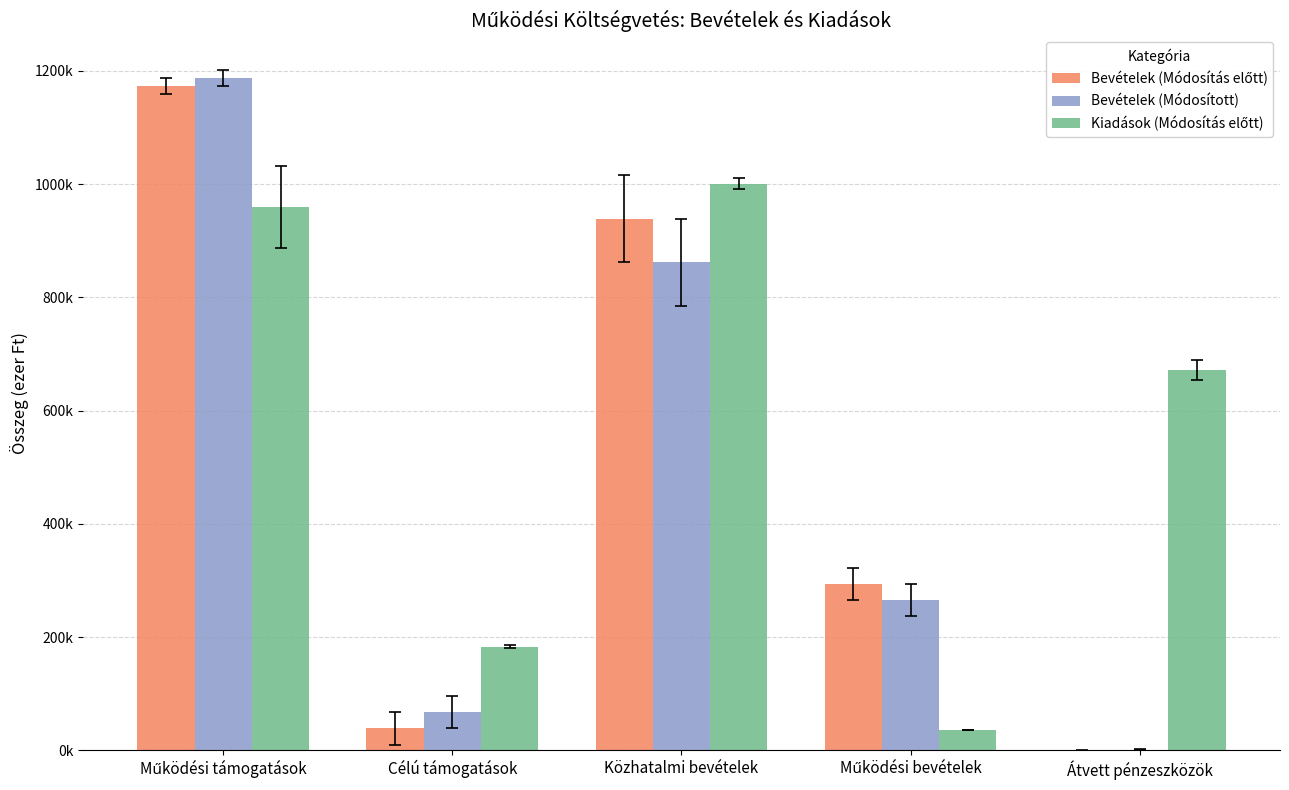

At Működési támogatások, list the series in order from smallest to largest.

Kiadások (Módosítás előtt), Bevételek (Módosítás előtt), Bevételek (Módosított)